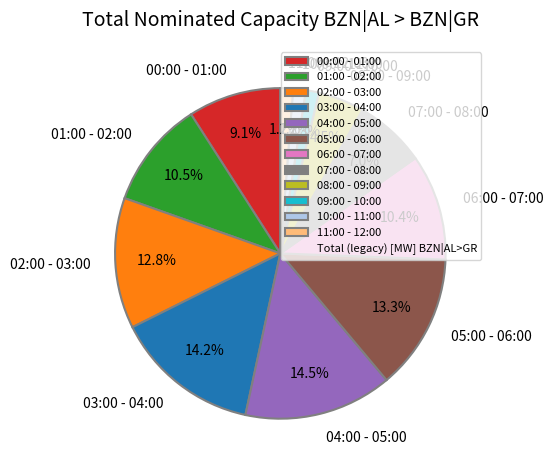

What portion of the pie excludes 03:00 - 04:00?

85.8%